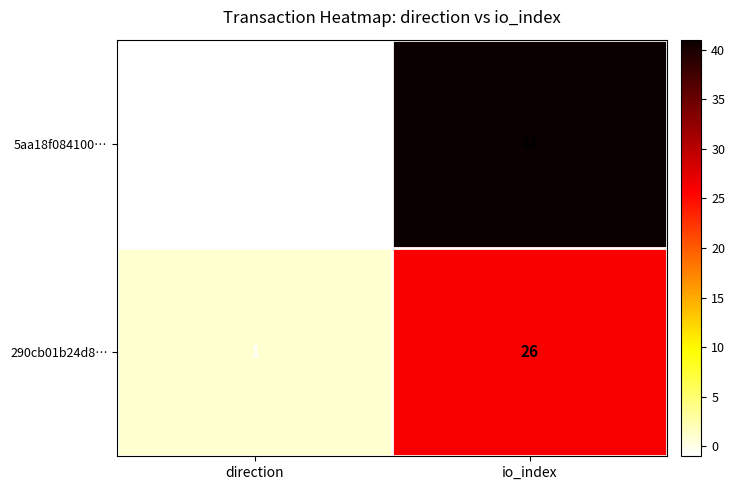

Which label corresponds to the largest value in the chart?

io_index